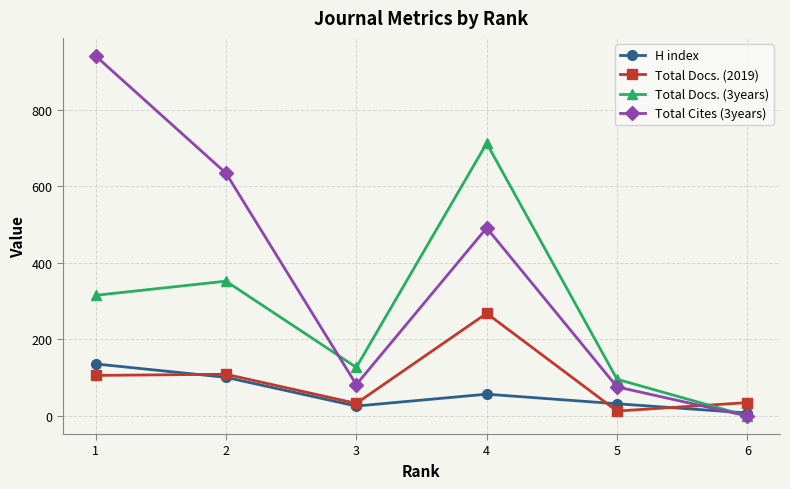

Rank the series by their maximum value, from highest to lowest.

Total Cites (3years), Total Docs. (3years), Total Docs. (2019), H index